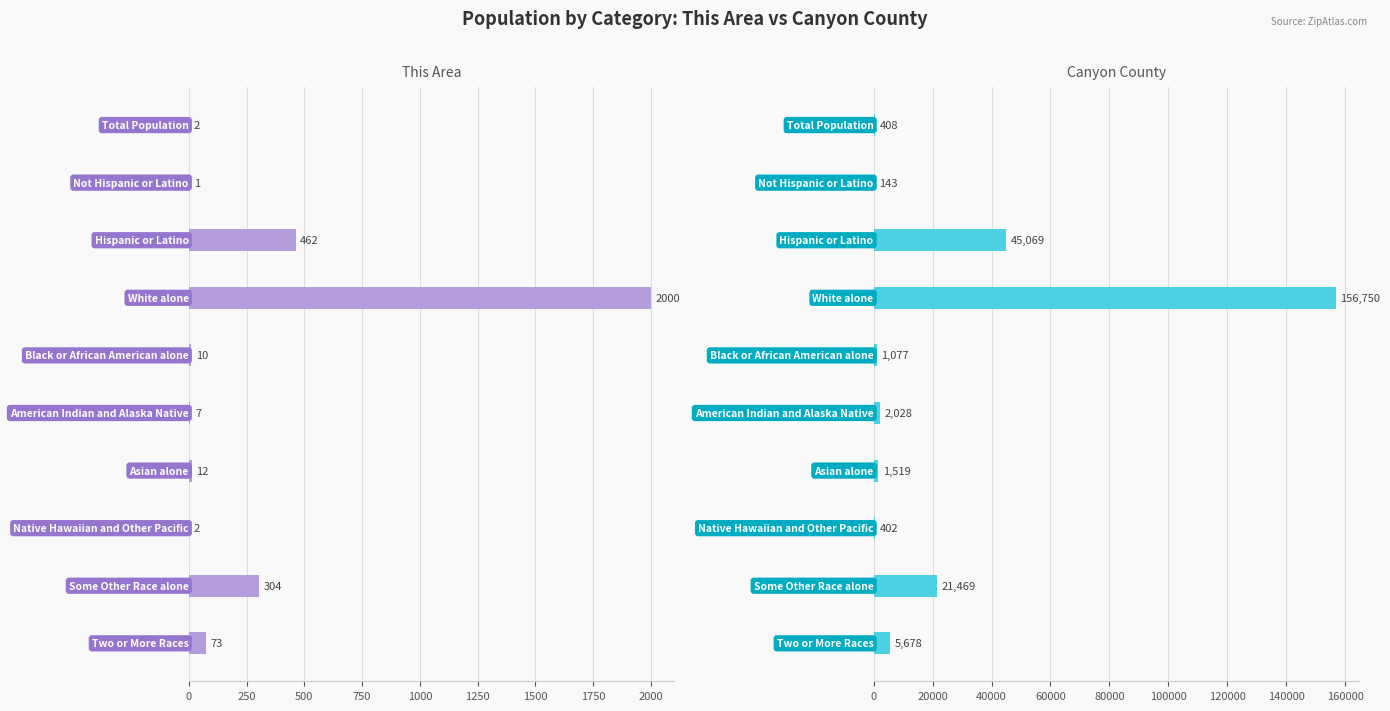

Which series has the largest total across all categories?

Canyon County